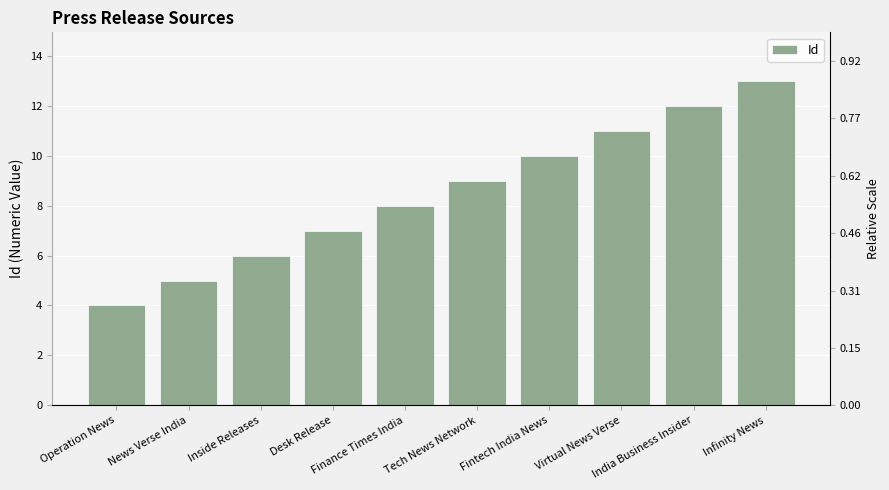

What is the label of the 10th bar from the left?

Infinity News